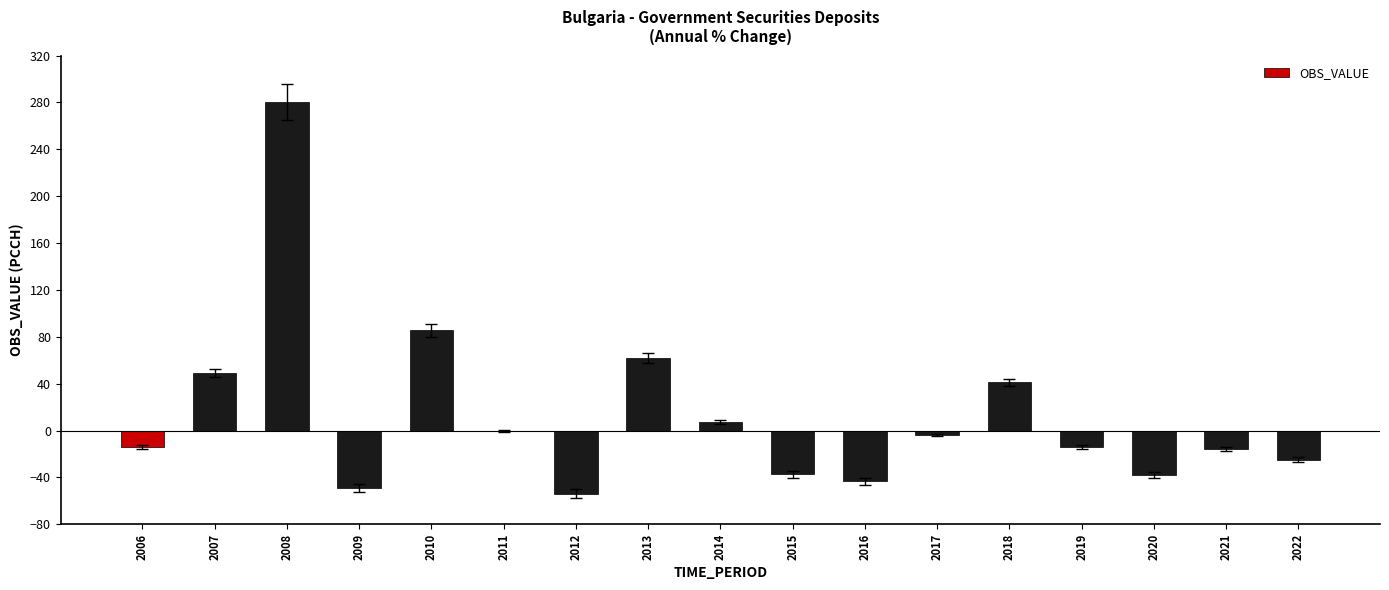

What is the change in value from 2012 to 2018?

+94.8